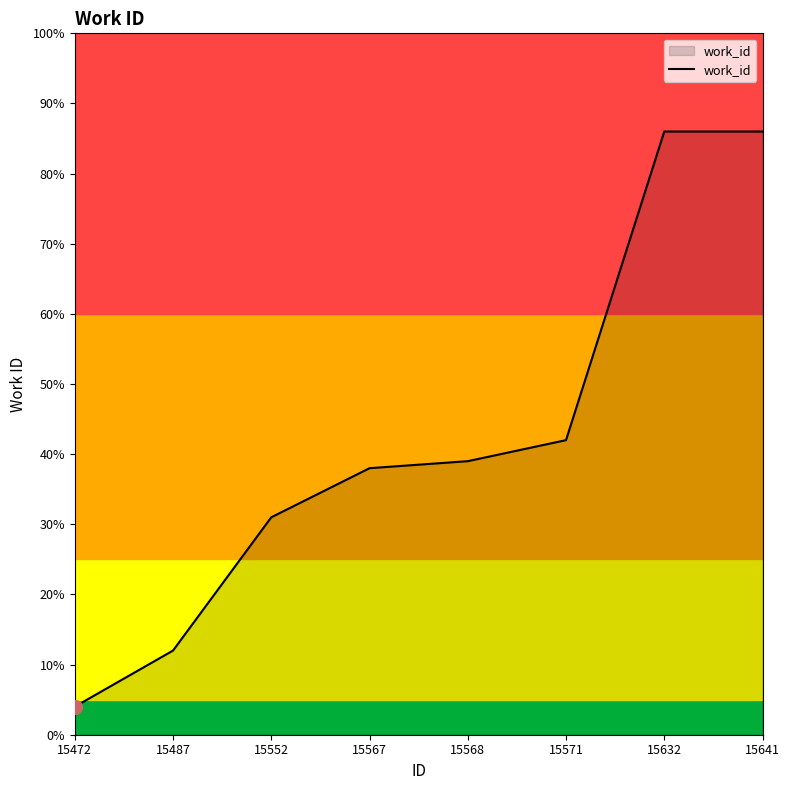

At which category does the chart reach its minimum across all series?

15472